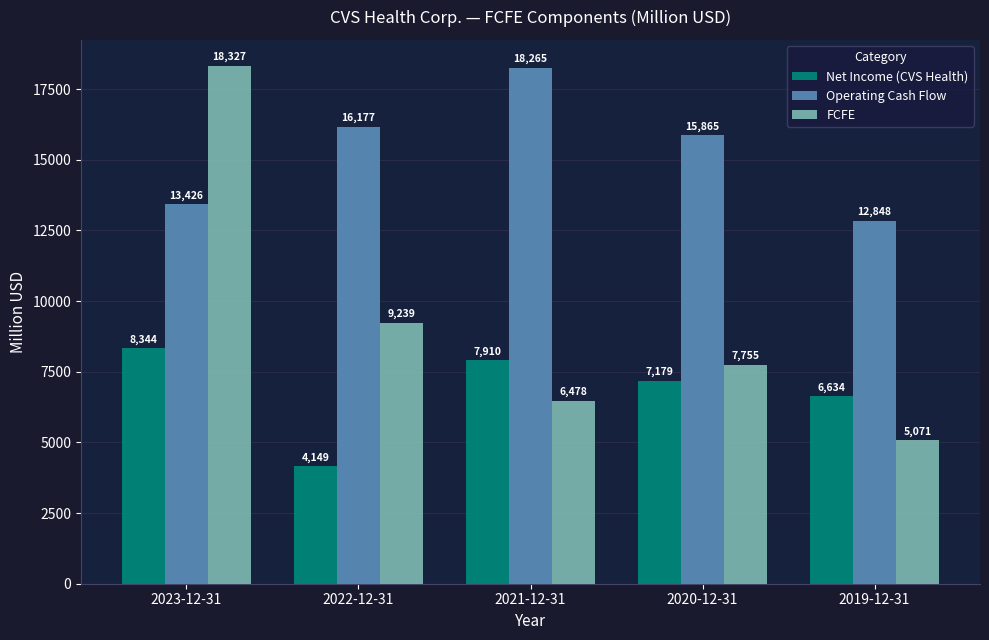

What is the difference between the highest and lowest values at 2020-12-31?

8686